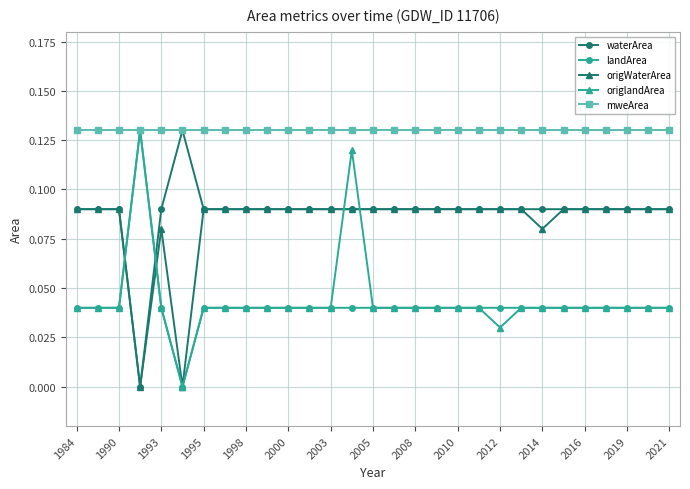

What is the sum of all mweArea values?

3.8